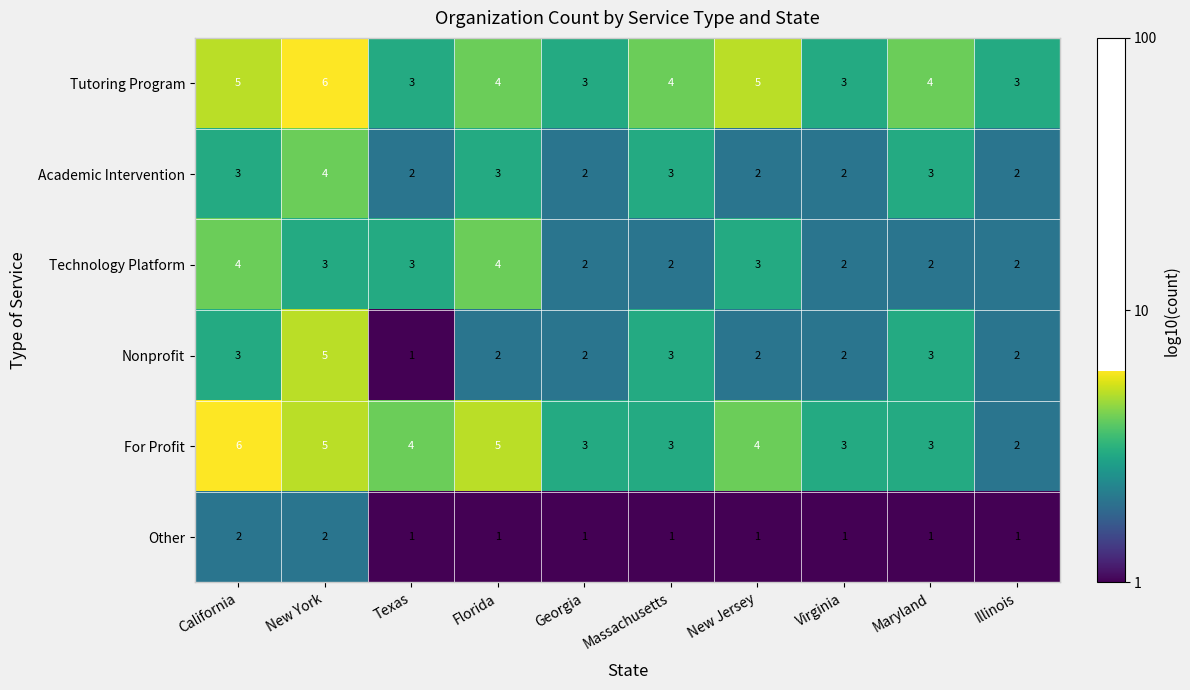

Is it true that For Profit equals 5 at Maryland?

False